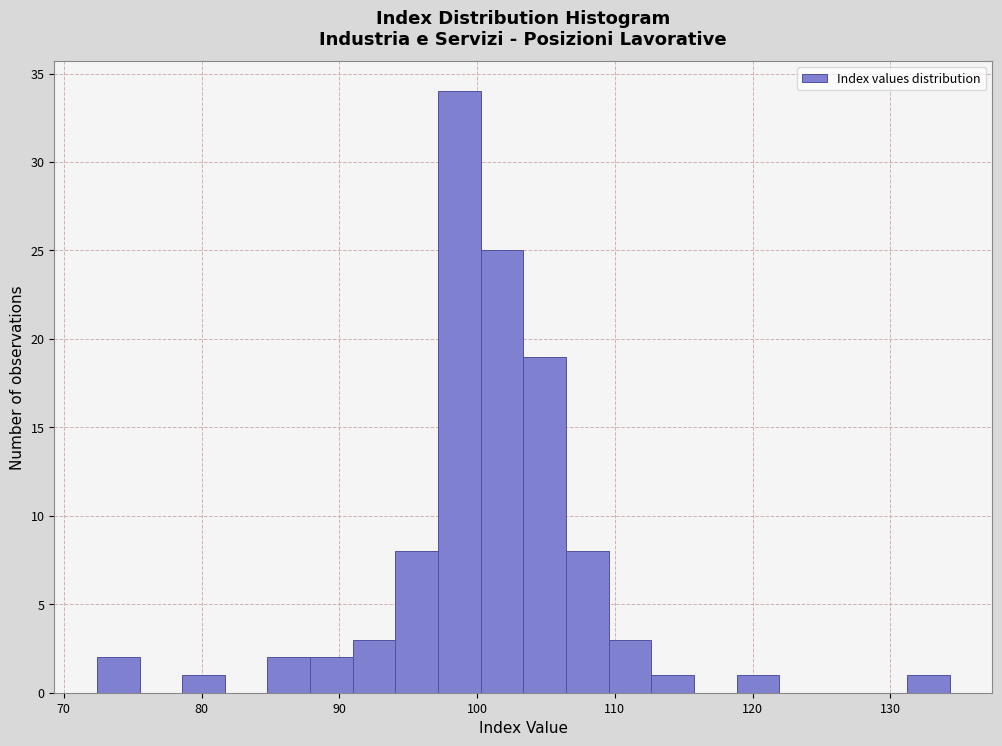

Around what value on the x-axis is the tallest bar? Give the approximate position of its centre, as read against the axis.

99